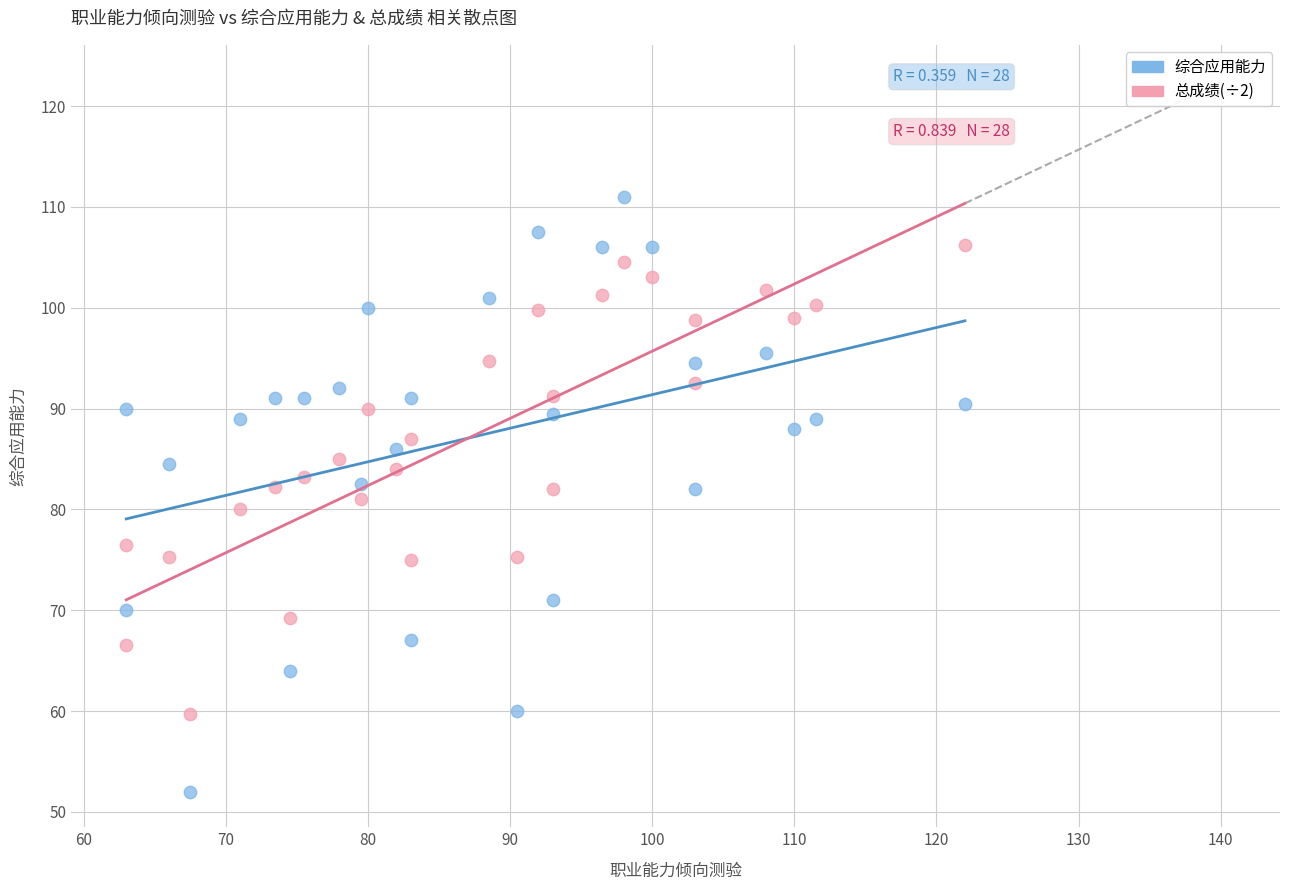

Which series reaches the minimum Y coordinate?

综合应用能力